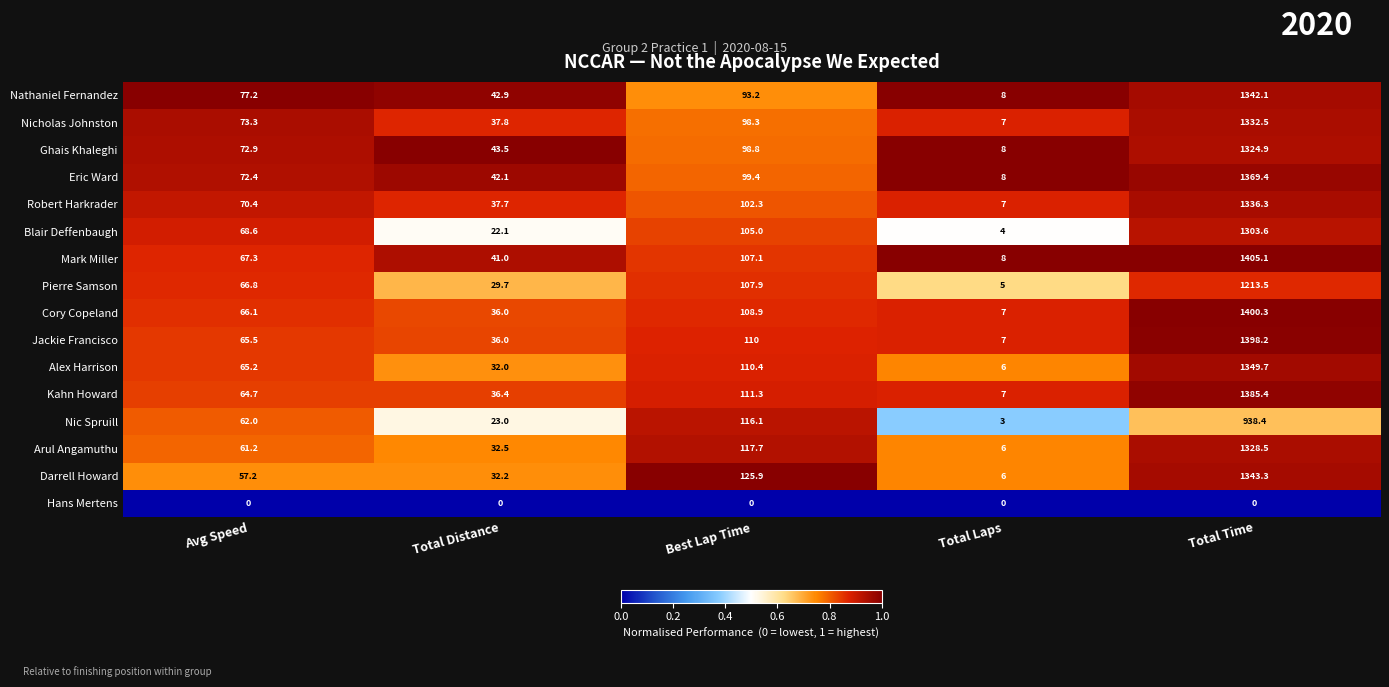

What is the difference between the Eric Ward values at Total Distance and Best Lap Time?

57.3